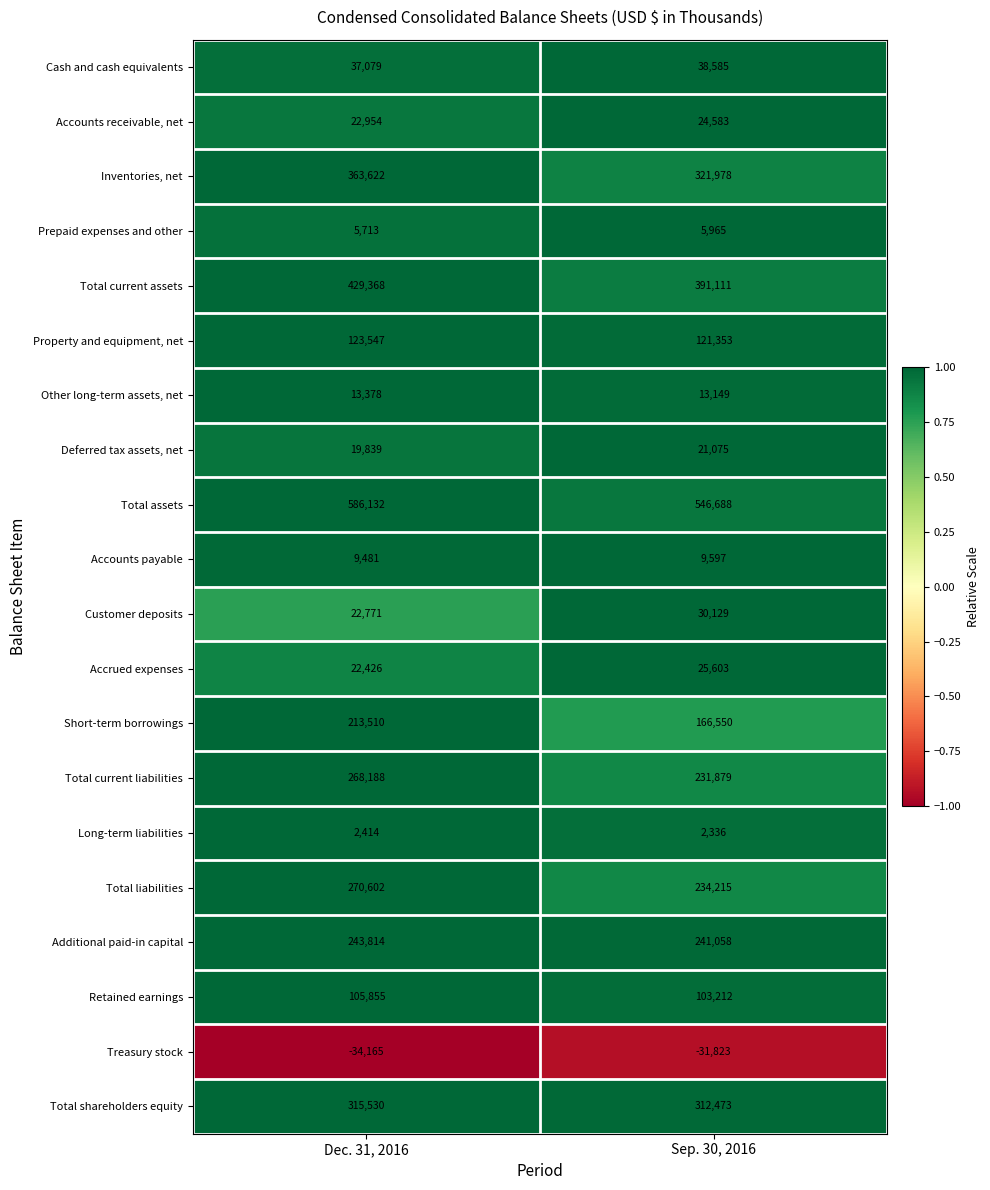

How many series are shown in this chart?

20